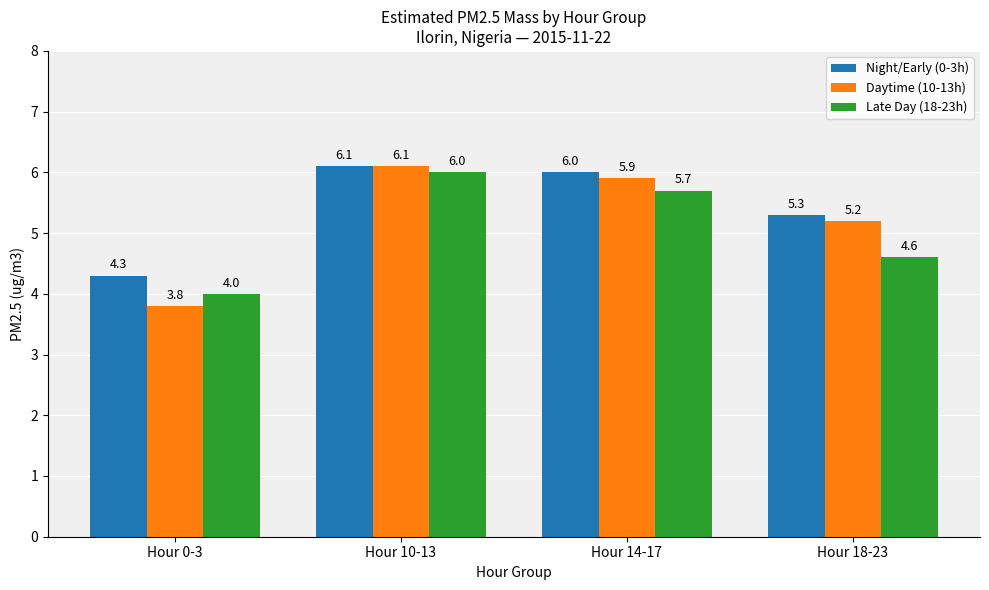

Which series changed the most between Hour 10-13 and Hour 18-23?

Late Day (18-23h)